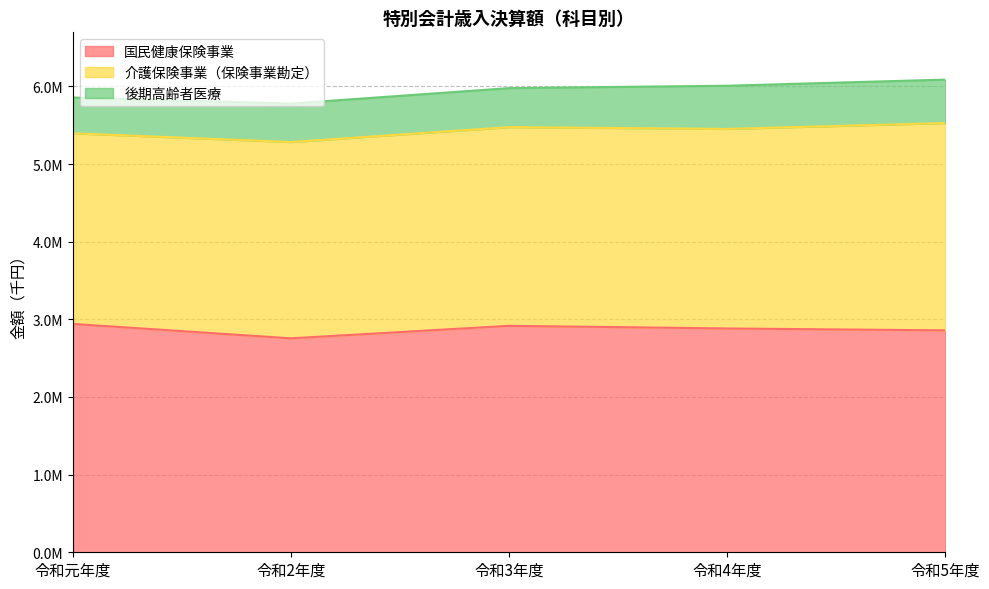

Is it true that 介護保険事業（保険事業勘定） equals 1250105 at 令和5年度?

False